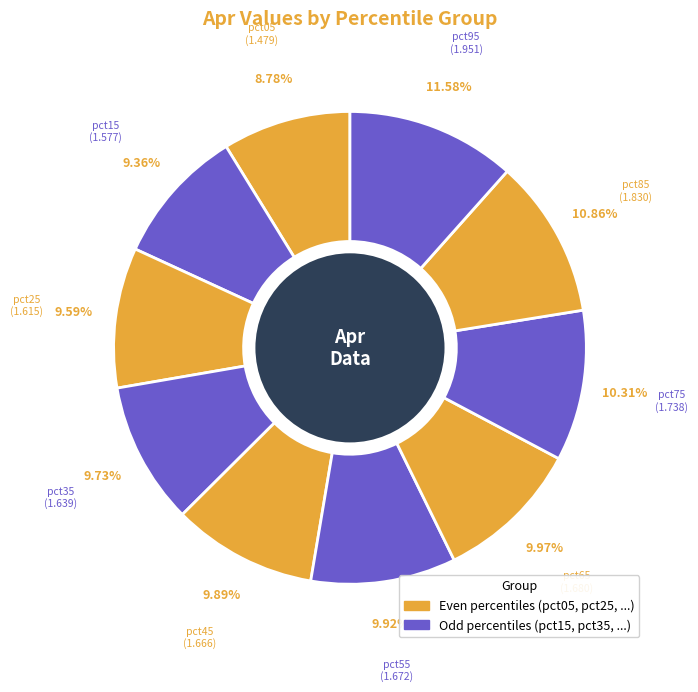

Which slice is the largest?

pct95